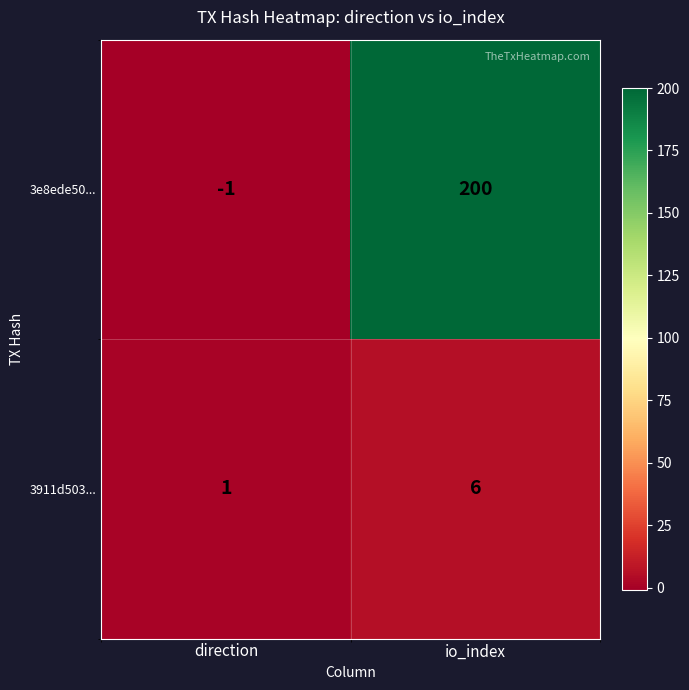

At how many categories does at least one series exceed 112?

1